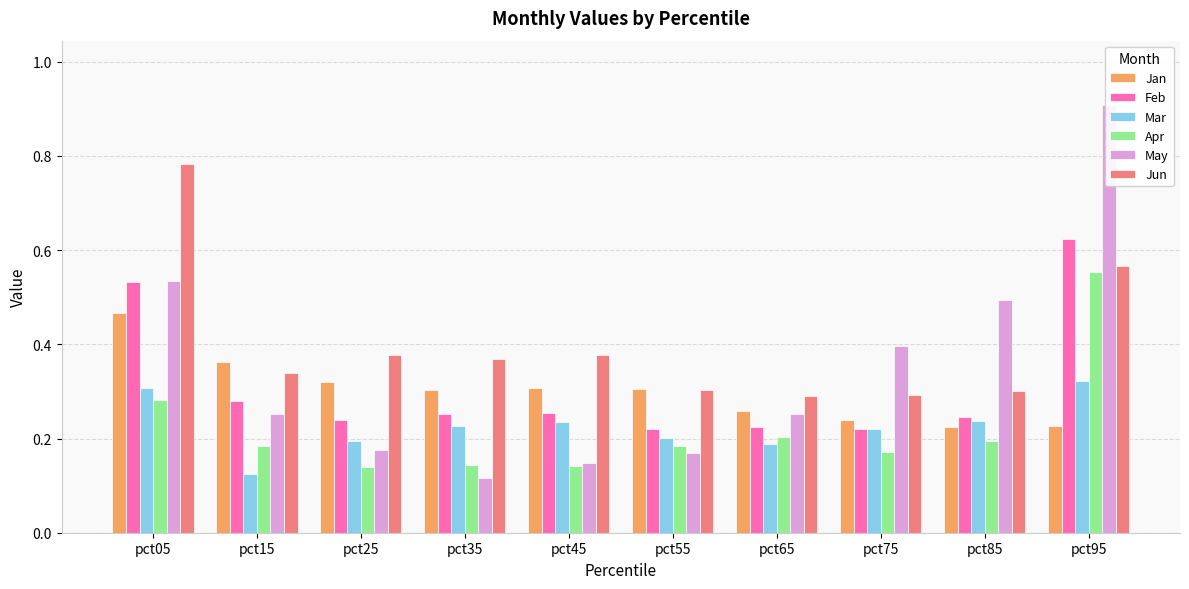

Which series has the largest total across all categories?

Jun